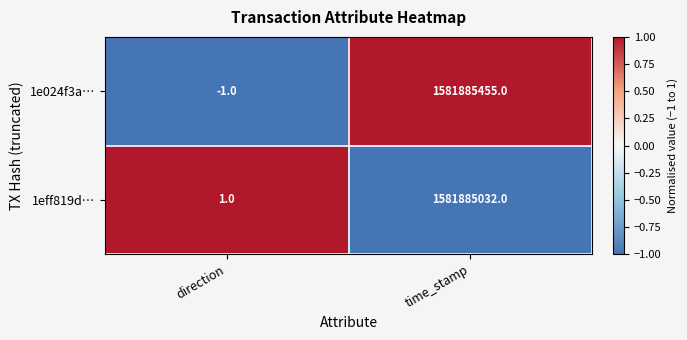

Which category has the lowest value across all series?

direction